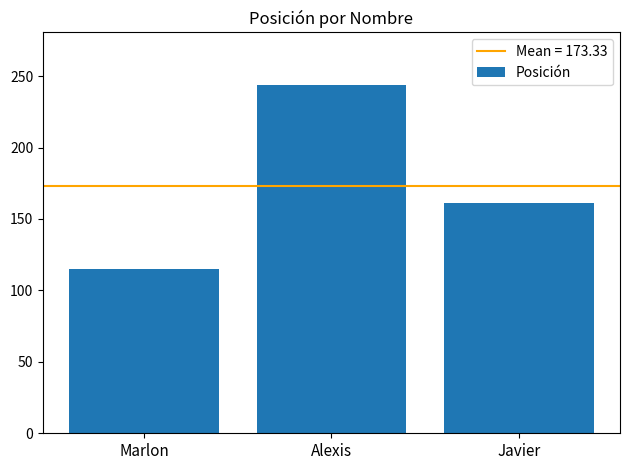

Which has a higher value, Alexis or Marlon?

Alexis